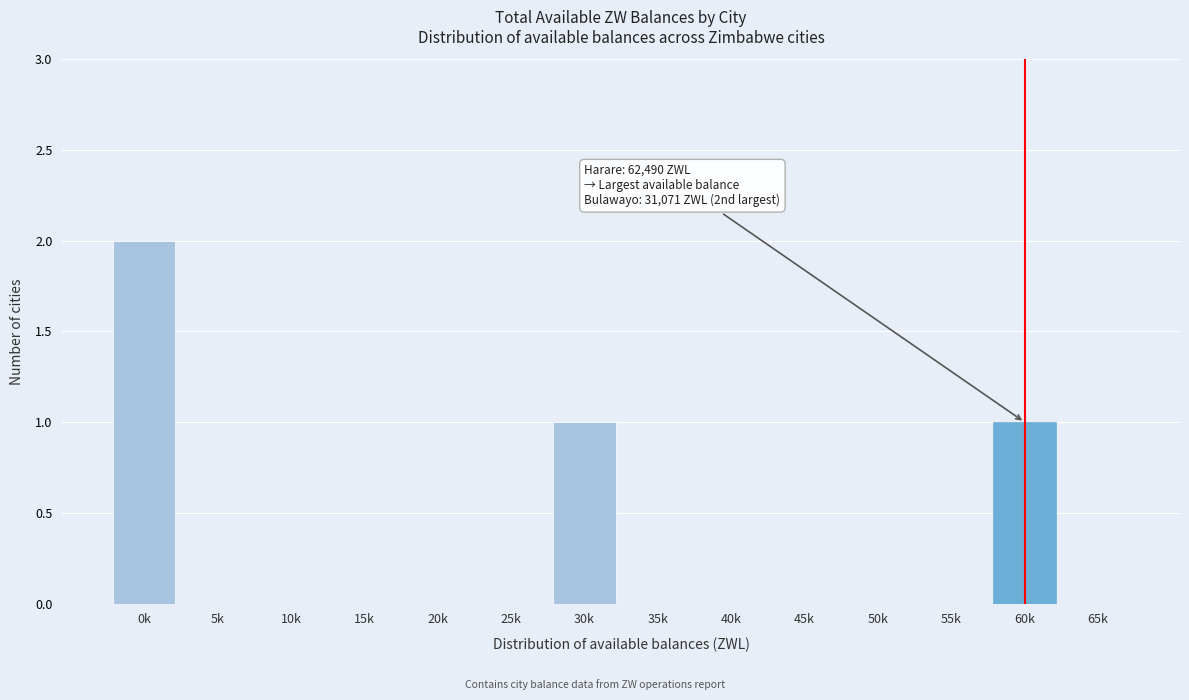

Reading right to left, list all the values displayed in this chart.

65k=0	60k=1	55k=0	50k=0	45k=0	40k=0	35k=0	30k=1	25k=0	20k=0	15k=0	10k=0	5k=0	0k=2